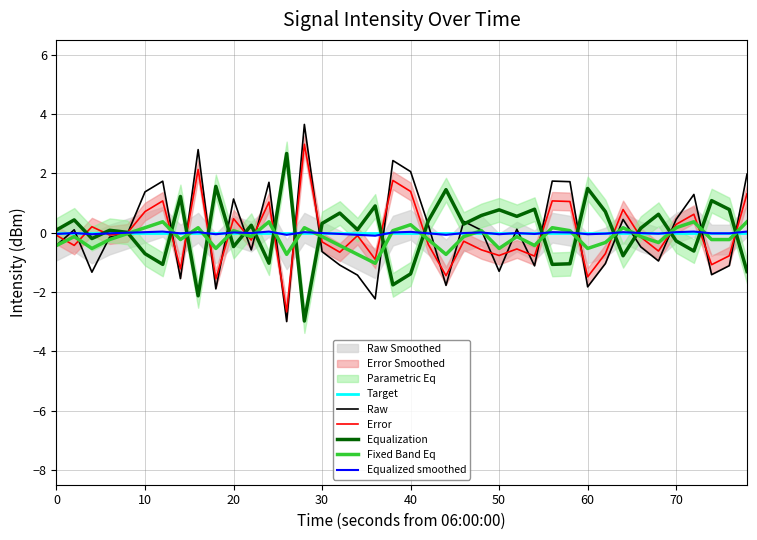

Is it true that Raw equals -0.4 at 0?

True